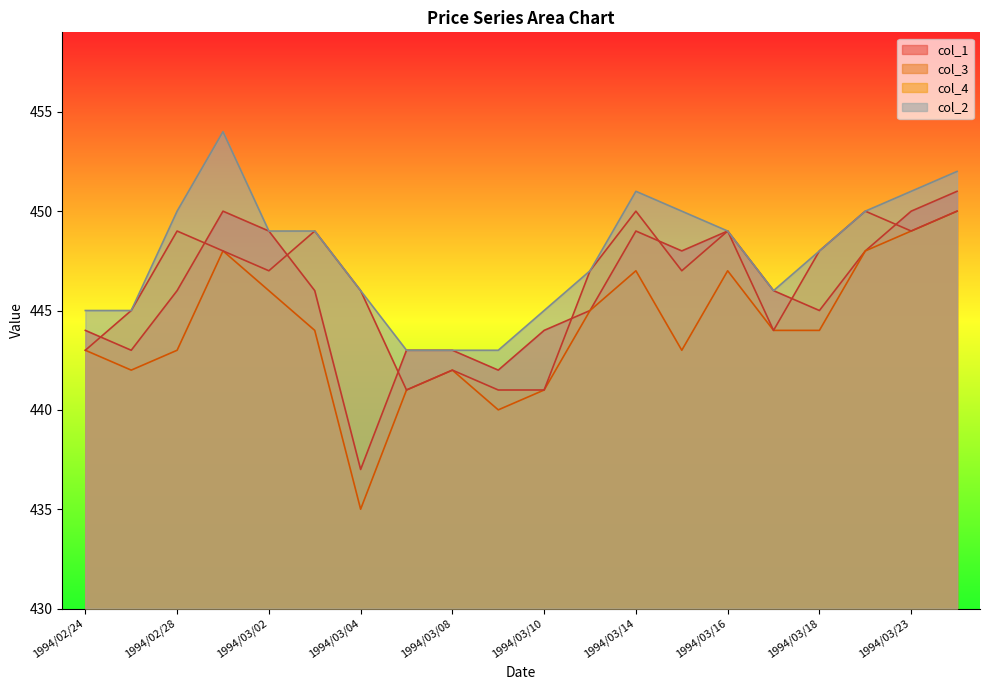

The value of col_4 at 1994/03/17 is 644. True or false?

False